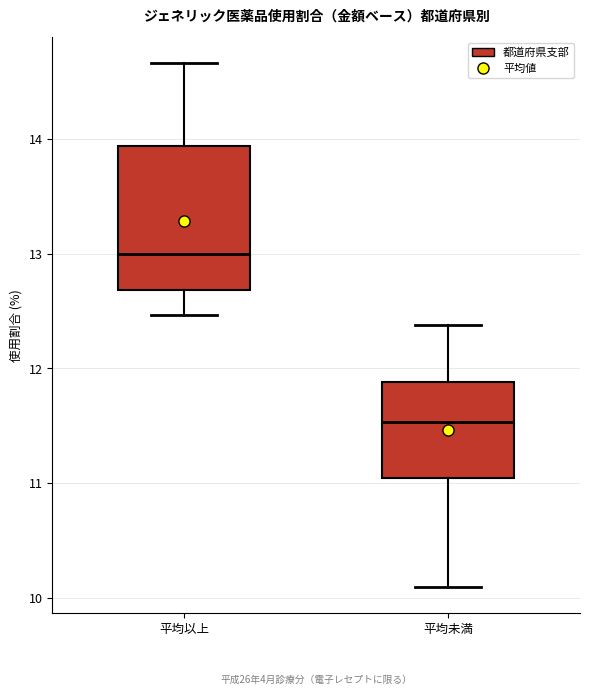

Reading left to right, read every box against the y-axis: the position of its median line, the range the box covers, and the ends of its whiskers. The values are not printed on the chart, so give them approximately, as read against the axis.

平均以上: median 13.0, box 12.7 to 13.9, whiskers 12.5 to 14.7
平均未満: median 11.5, box 11.0 to 11.9, whiskers 10.1 to 12.4